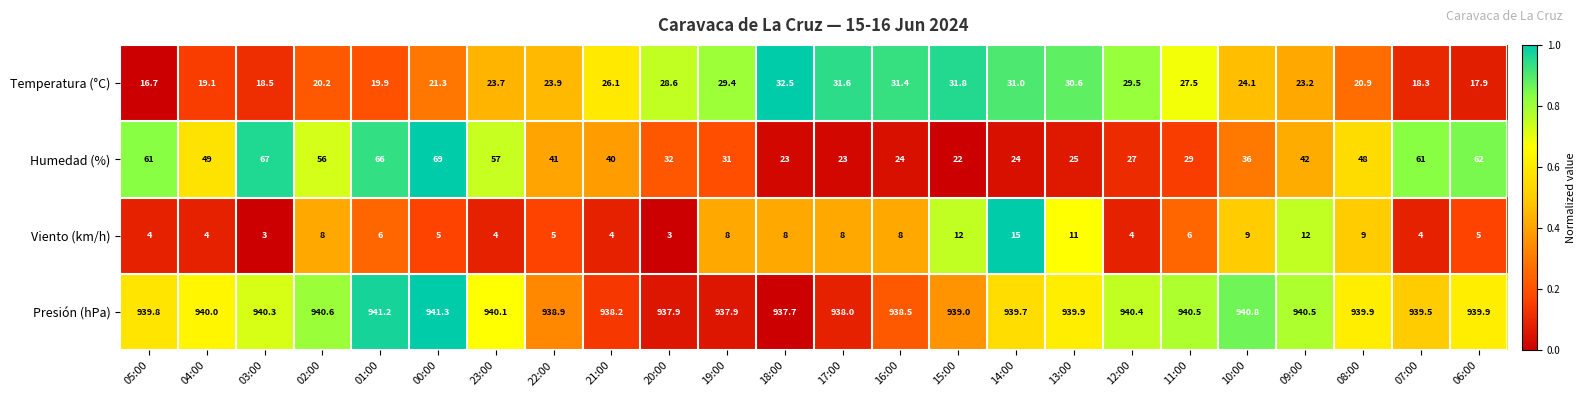

Is the value of Viento (km/h) at 09:00 greater than the value of Temperatura (°C) at 15:00?

No